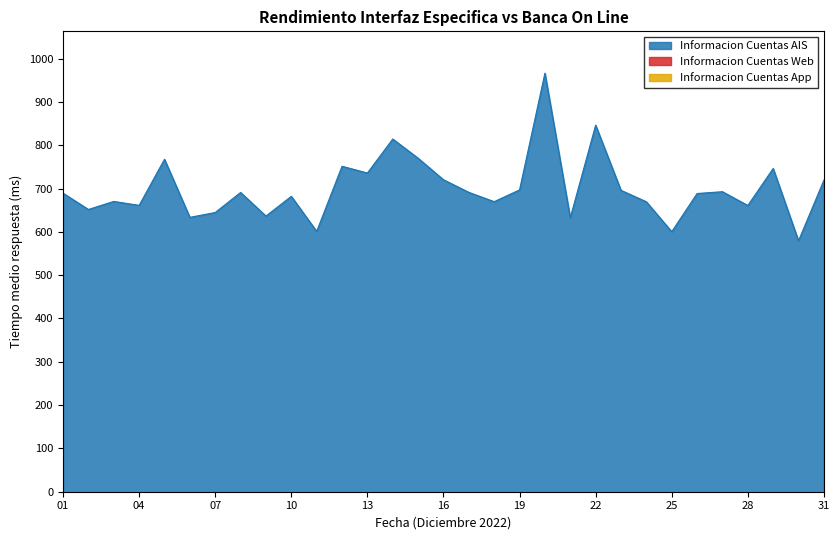

At which label does Informacion Cuentas Web reach its minimum?

01